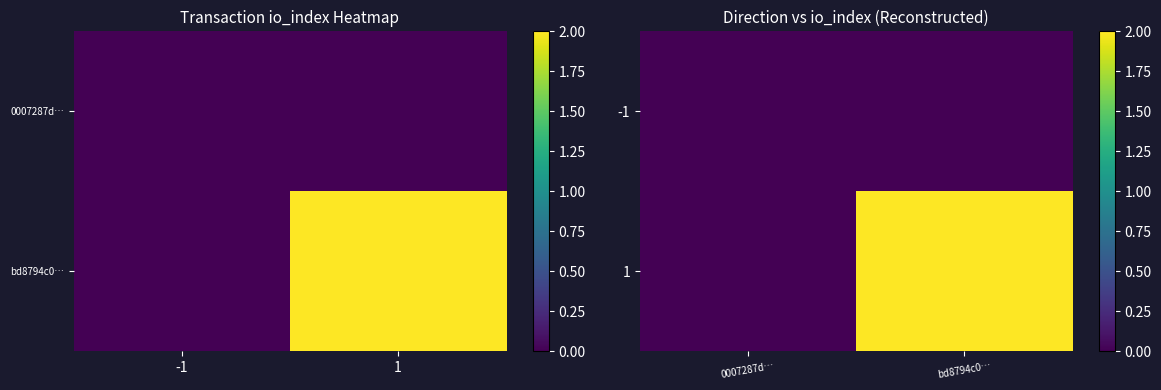

What is the greatest value displayed?

2